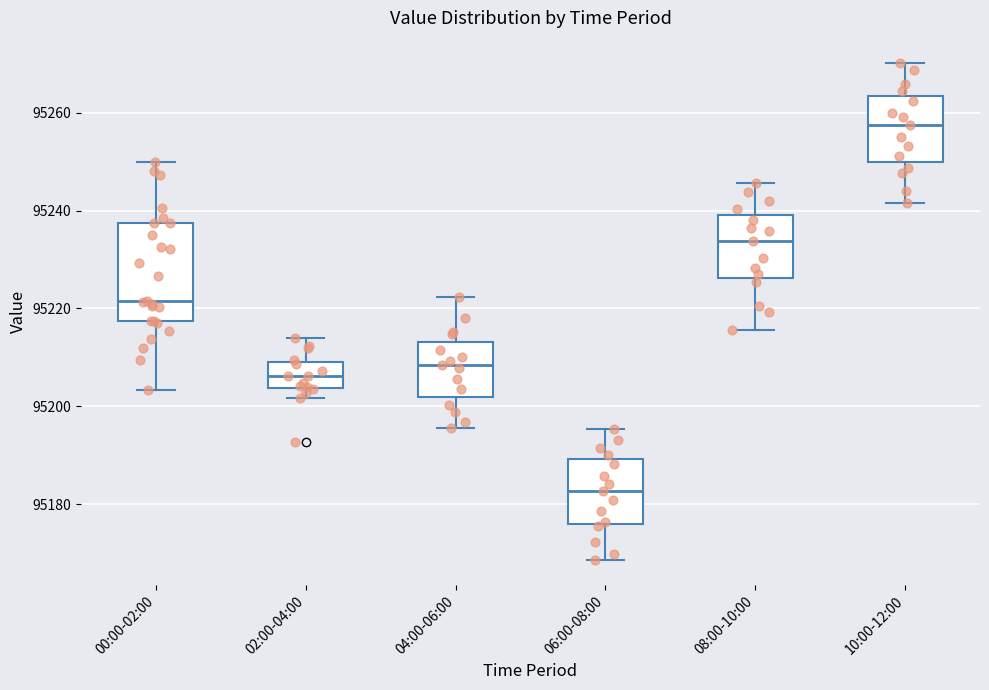

Reading left to right, transcribe this box plot: for each box, give where its median line is, the range the box spans, and where its two whiskers end, as read against the y-axis. The values are not printed on the chart, so give them approximately, as read against the axis.

00:00-02:00: median 95222, box 95218 to 95238, whiskers 95204 to 95250
02:00-04:00: median 95206, box 95204 to 95210, whiskers 95202 to 95214
04:00-06:00: median 95208, box 95202 to 95214, whiskers 95196 to 95222
06:00-08:00: median 95182, box 95176 to 95190, whiskers 95168 to 95196
08:00-10:00: median 95234, box 95226 to 95240, whiskers 95216 to 95246
10:00-12:00: median 95258, box 95250 to 95264, whiskers 95242 to 95270